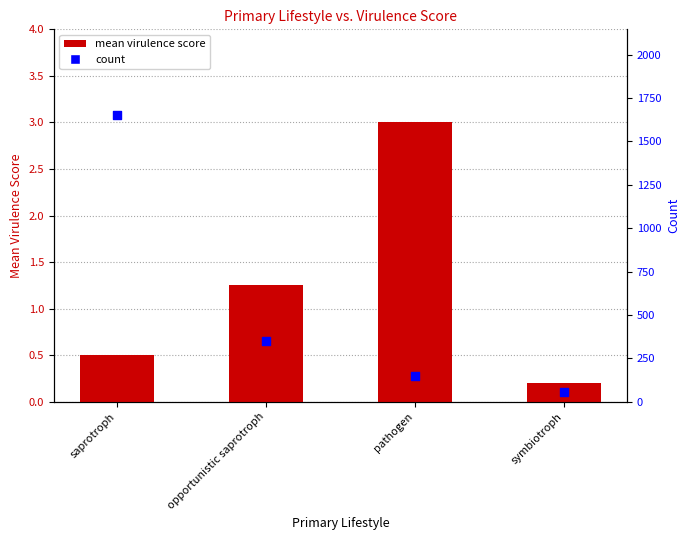

What is the total value across all series at pathogen?

153.0